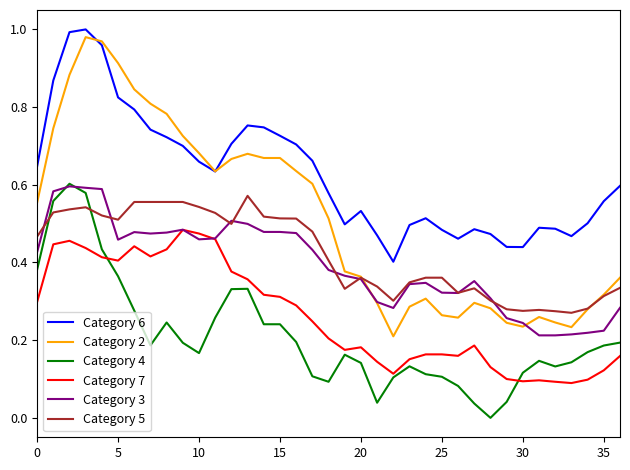

Which series has the largest total across all categories?

Category 6